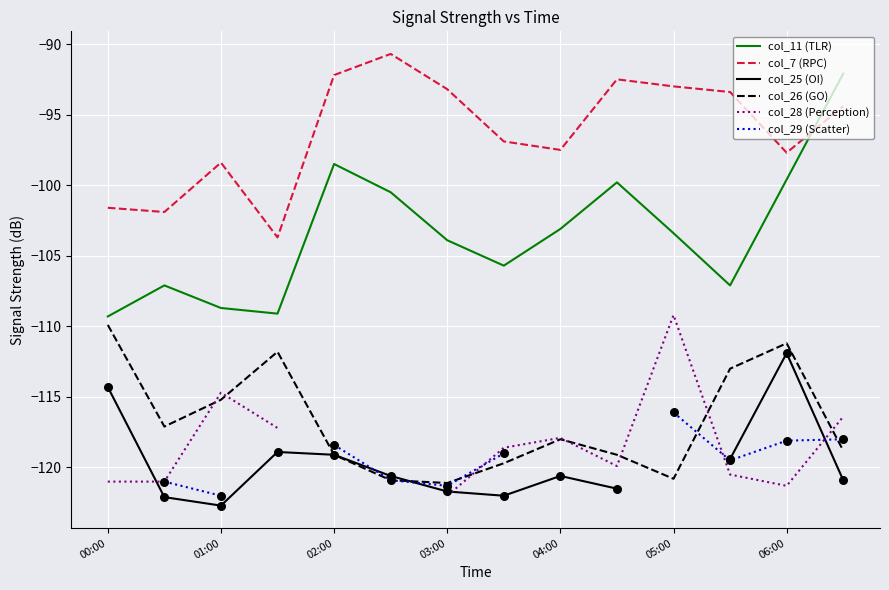

Is the value of col_7 (RPC) at 00:00 greater than the value of col_25 (OI) at 7?

Yes